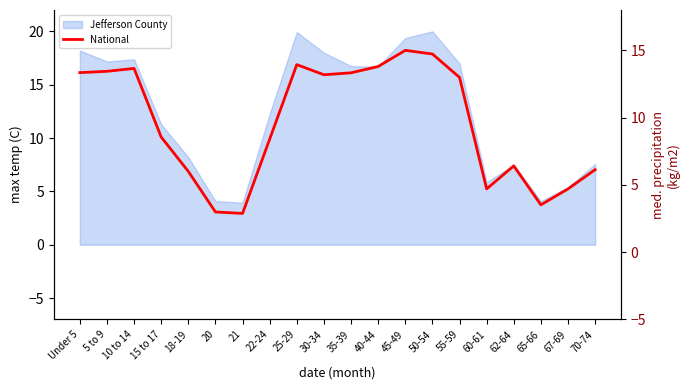

True or false: the data shows 13.3 at Under 5.

True